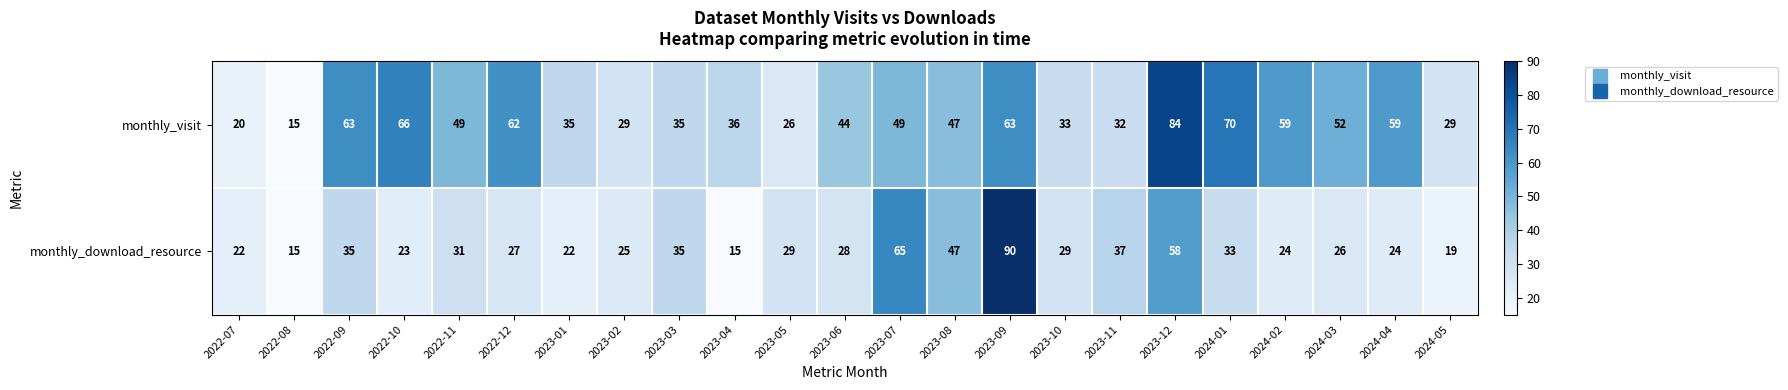

Is it true that monthly_visit equals 89 at 2022-12?

False